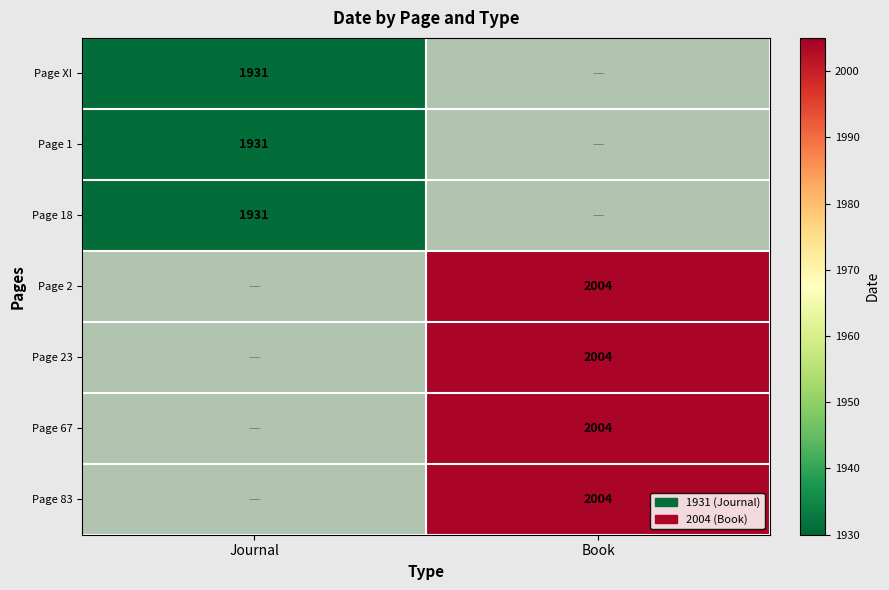

How many categories are shown in the chart?

2